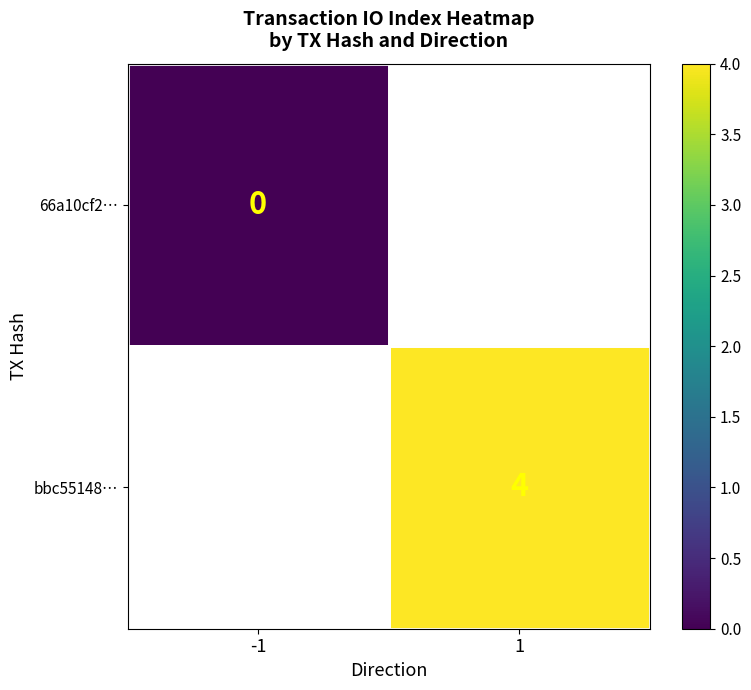

True or false: bbc55148… has a value of 4 at 1.

True